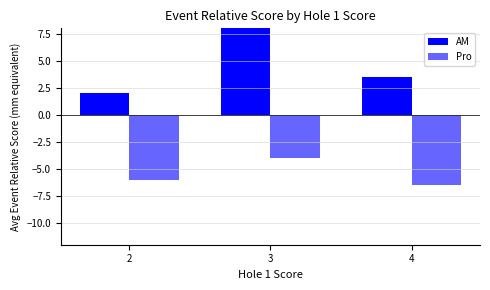

Which series has the widest spread of values?

AM